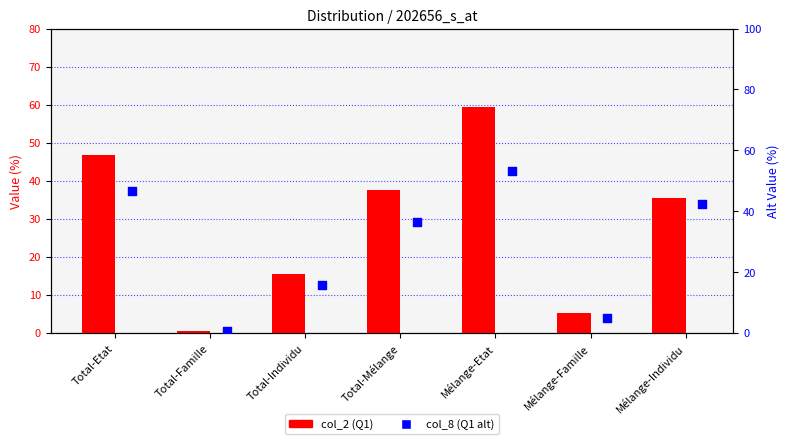

What are all the series names shown in the legend?

col_2 (Q1), col_8 (Q1 alt)